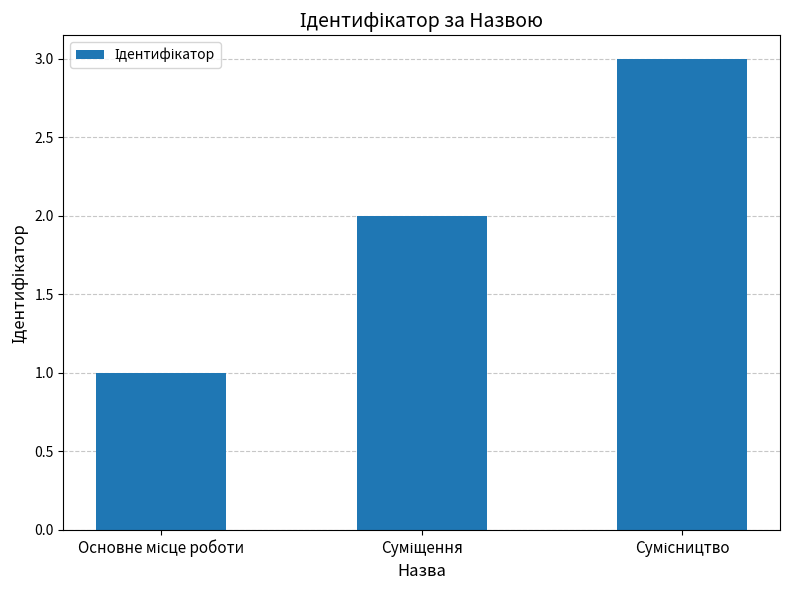

What is the maximum value shown in the chart?

3